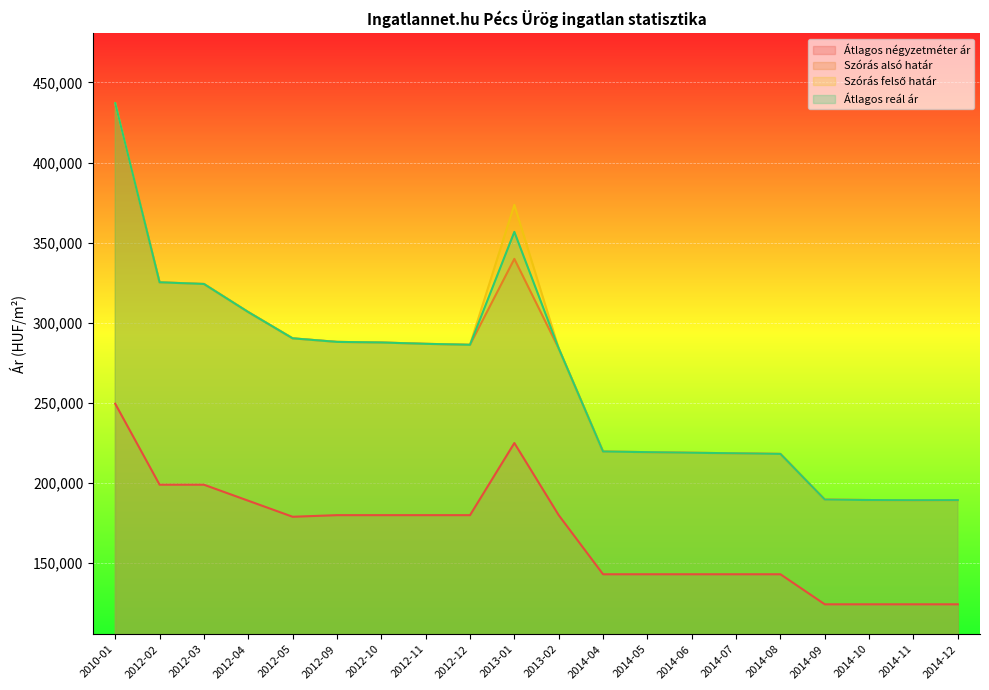

Where is the first local maximum for Átlagos négyzetméter ár?

2013-01